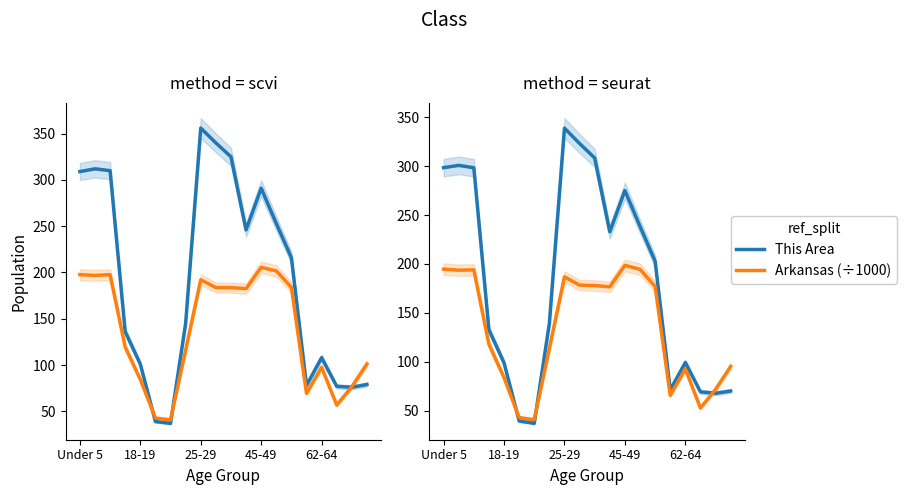

Is the value of Arkansas (÷1000) at Under 5 greater than the value of This Area at 17?

Yes